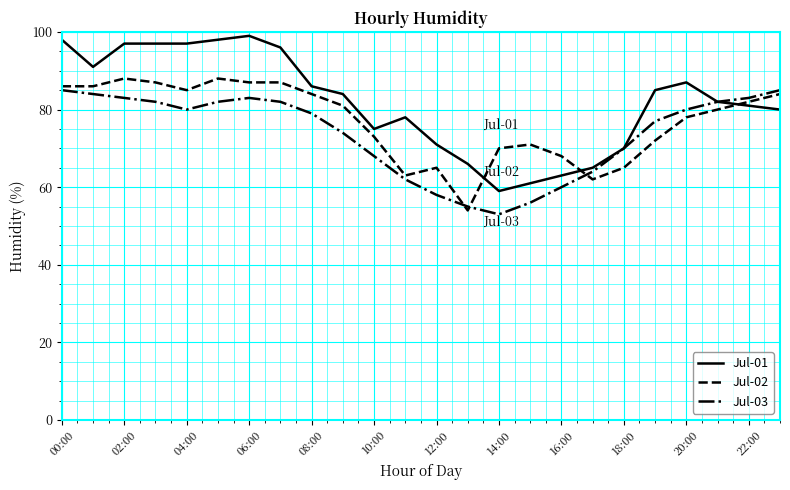

Which series has the largest range (max minus min)?

Jul-01